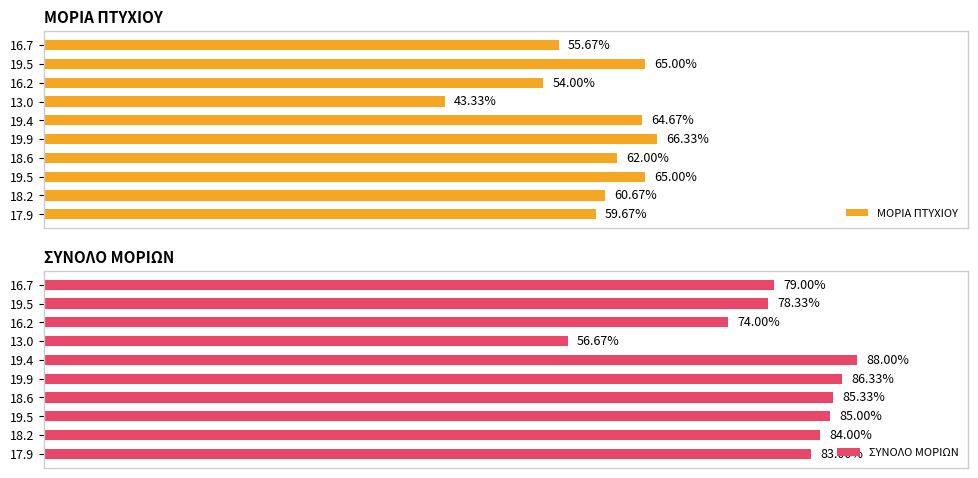

List the series in order of their overall mean, highest first.

ΣΥΝΟΛΟ ΜΟΡΙΩΝ, ΜΟΡΙΑ ΠΤΥΧΙΟΥ